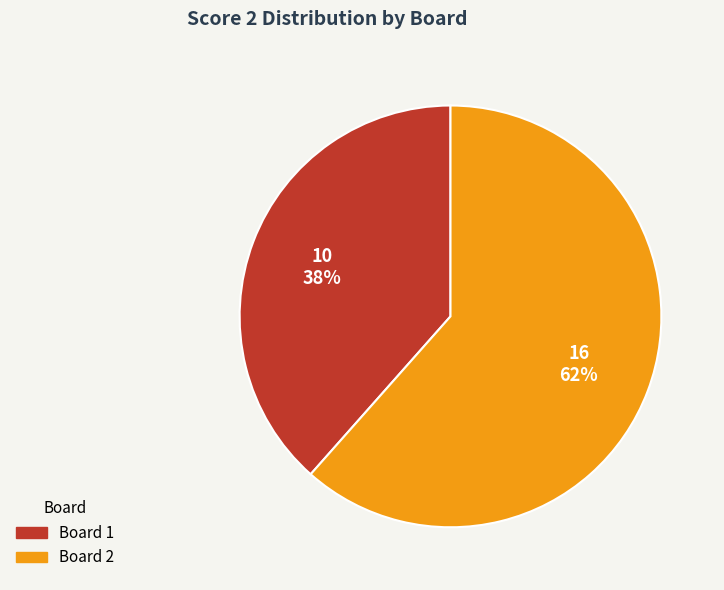

Is the sum of Board 2 and Board 1 greater than half?

Yes